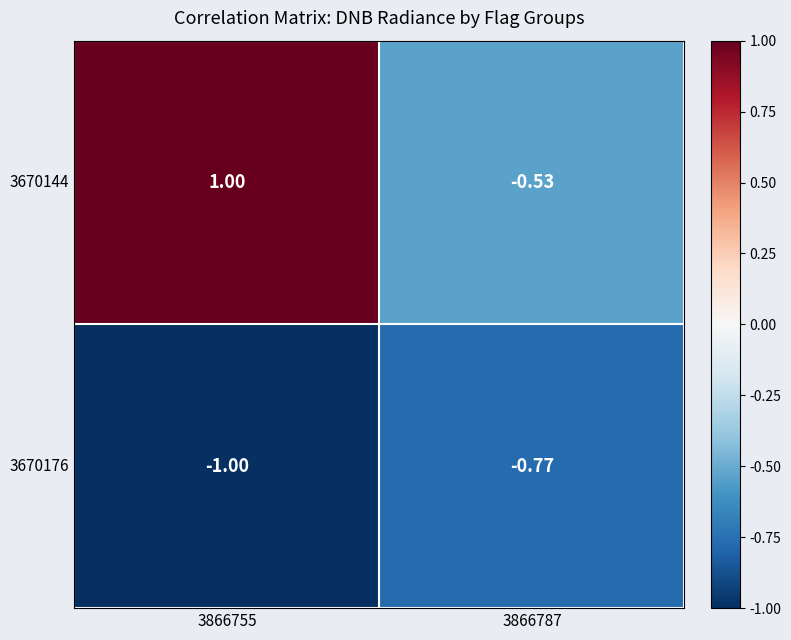

What is the minimum value shown in the chart?

-1.0